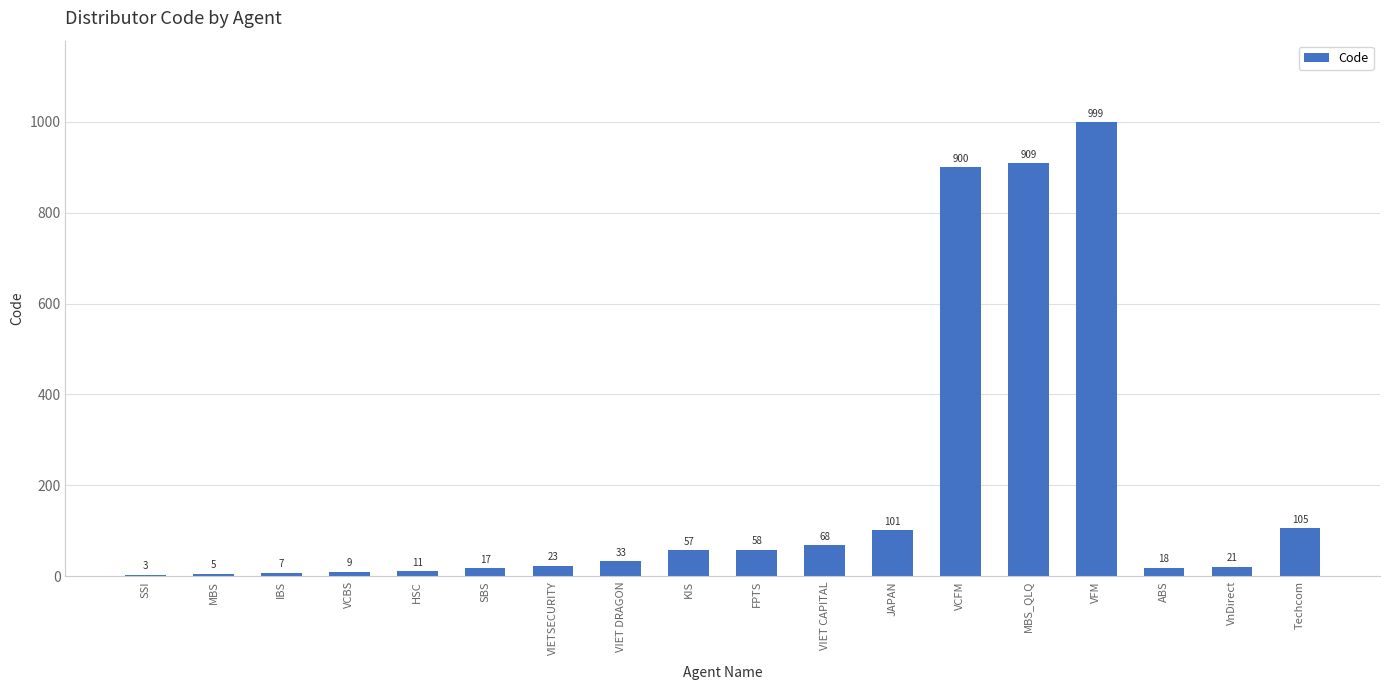

What is the sum of all values?

3344